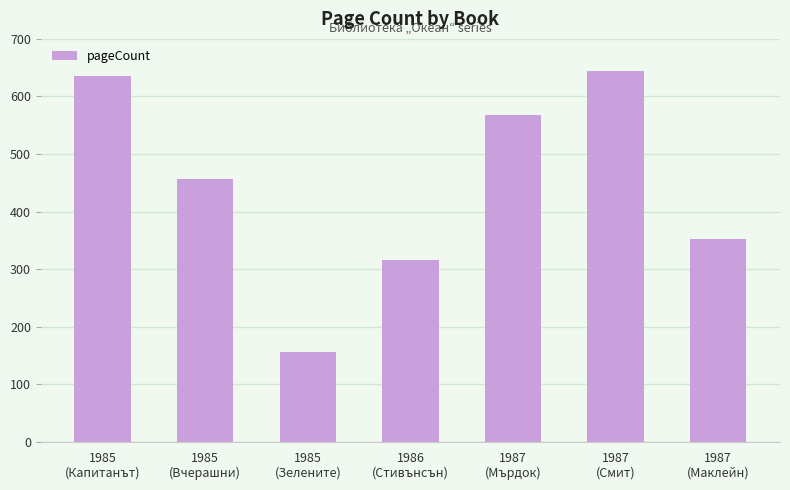

Where does the data first go above 456?

1985
(Капитанът)